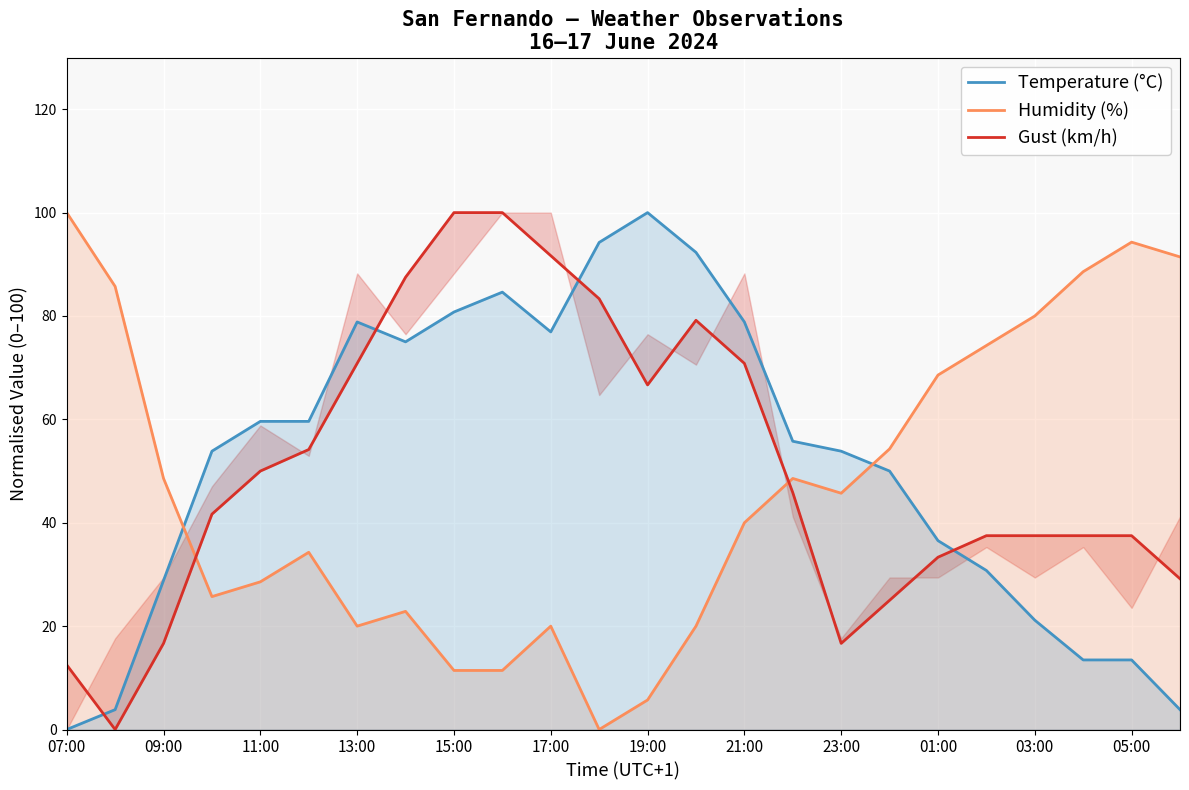

What is the difference between the second highest and second lowest values in the Humidity (%) series?

88.6